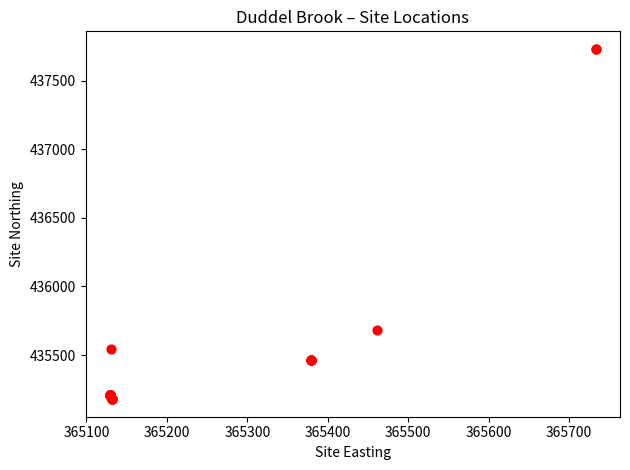

What Y value in the scatter plot is closest to 436454?

435685